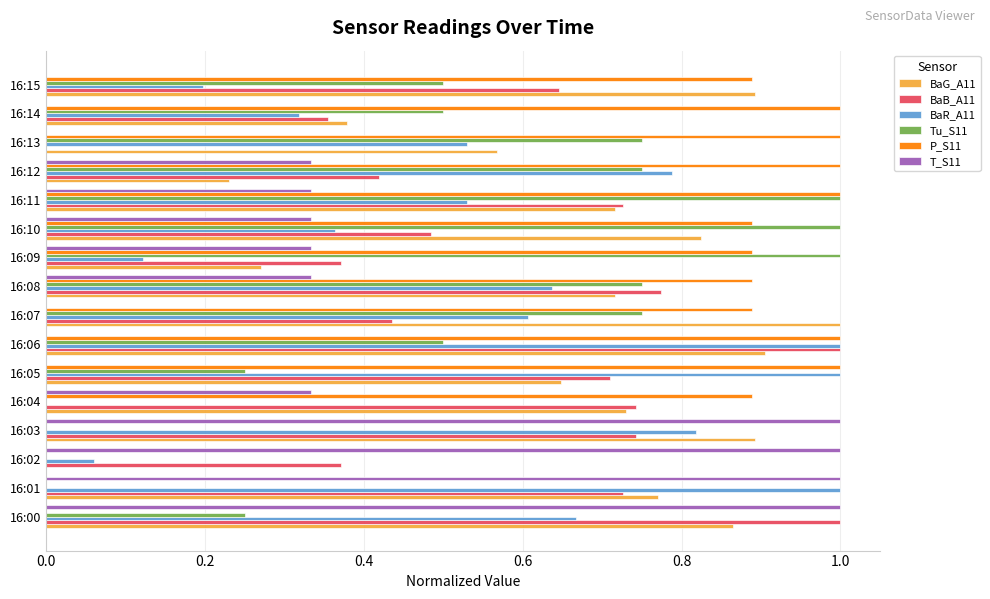

What is the greatest value displayed?

1.0